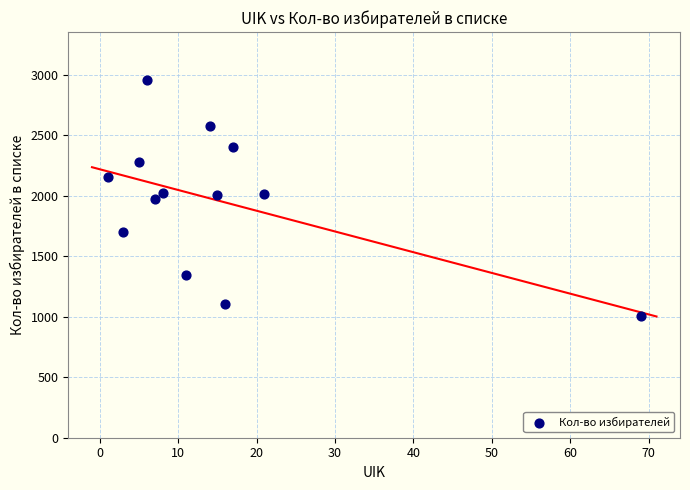

What is the range of Y values (max minus min)?

1951